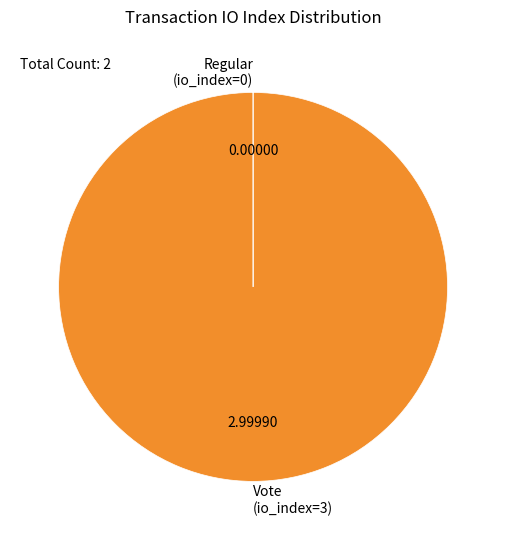

Does Vote (io_index=3) represent more than half of the total?

Yes